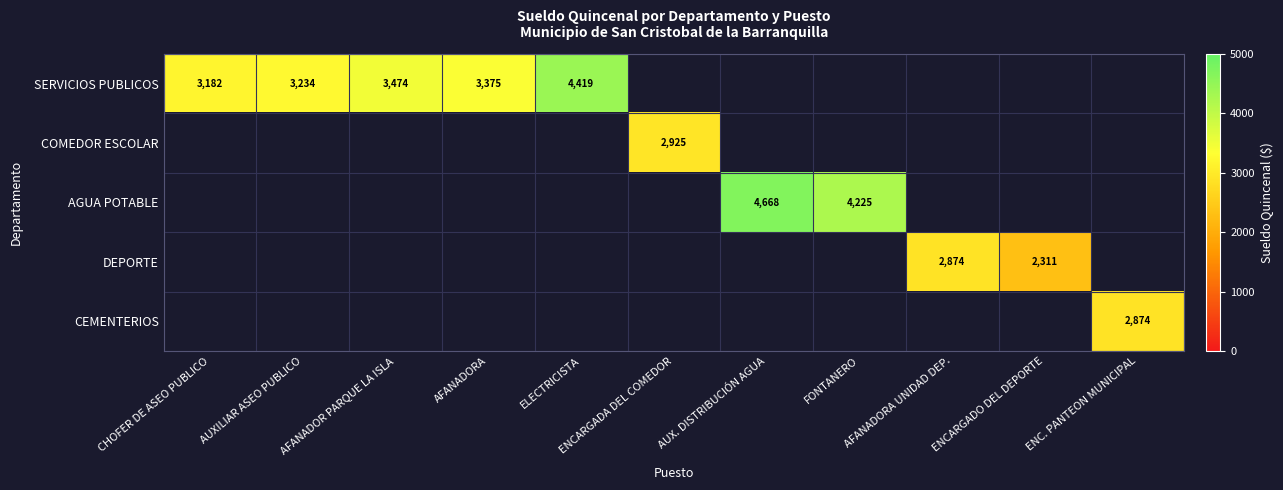

Which label corresponds to the largest value in the chart?

AUX. DISTRIBUCIÓN AGUA